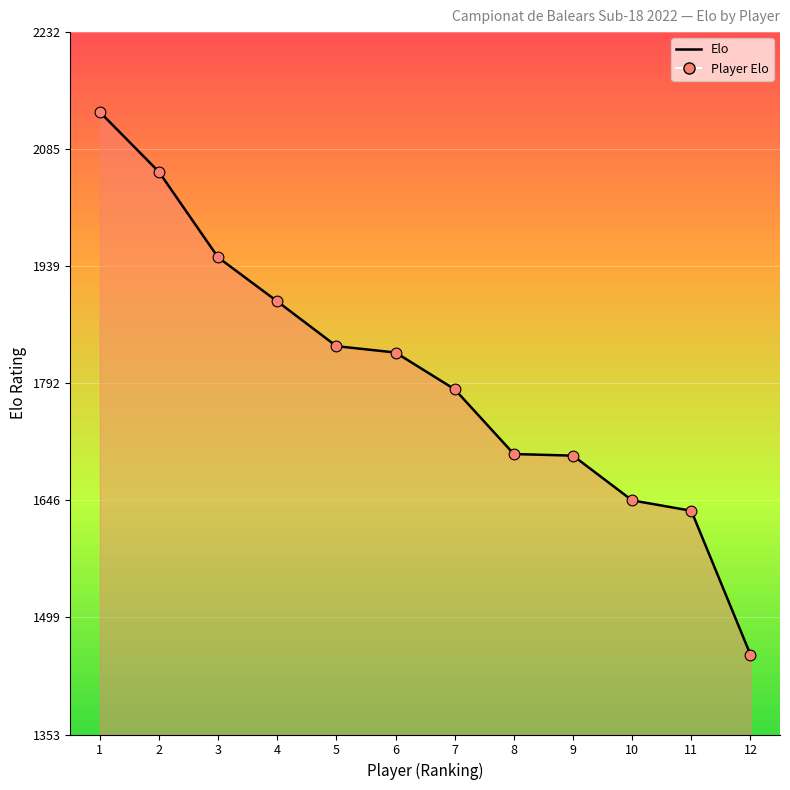

Approximately how many times larger is the value at 1 compared to 12?

1.5